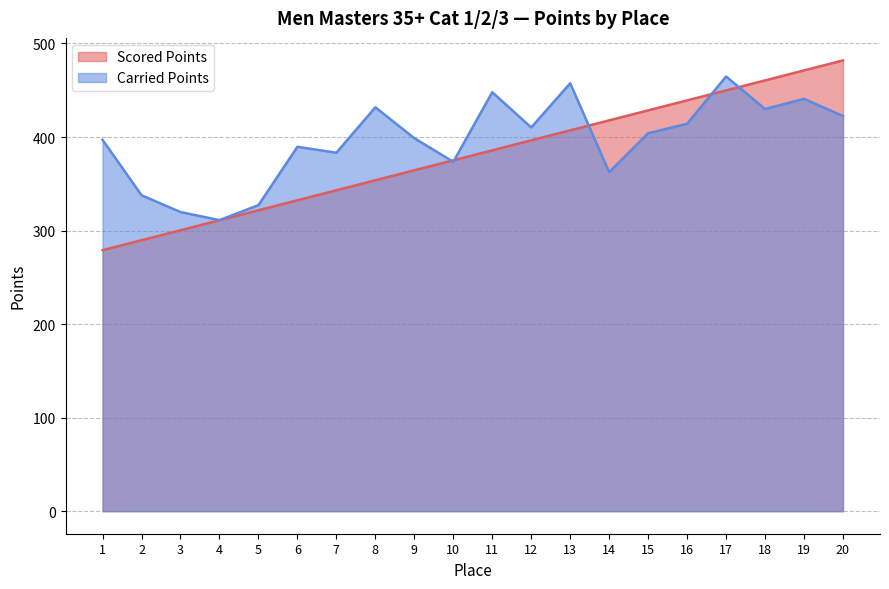

Is the value of Scored Points at 12 greater than the value of Carried Points at 9?

No